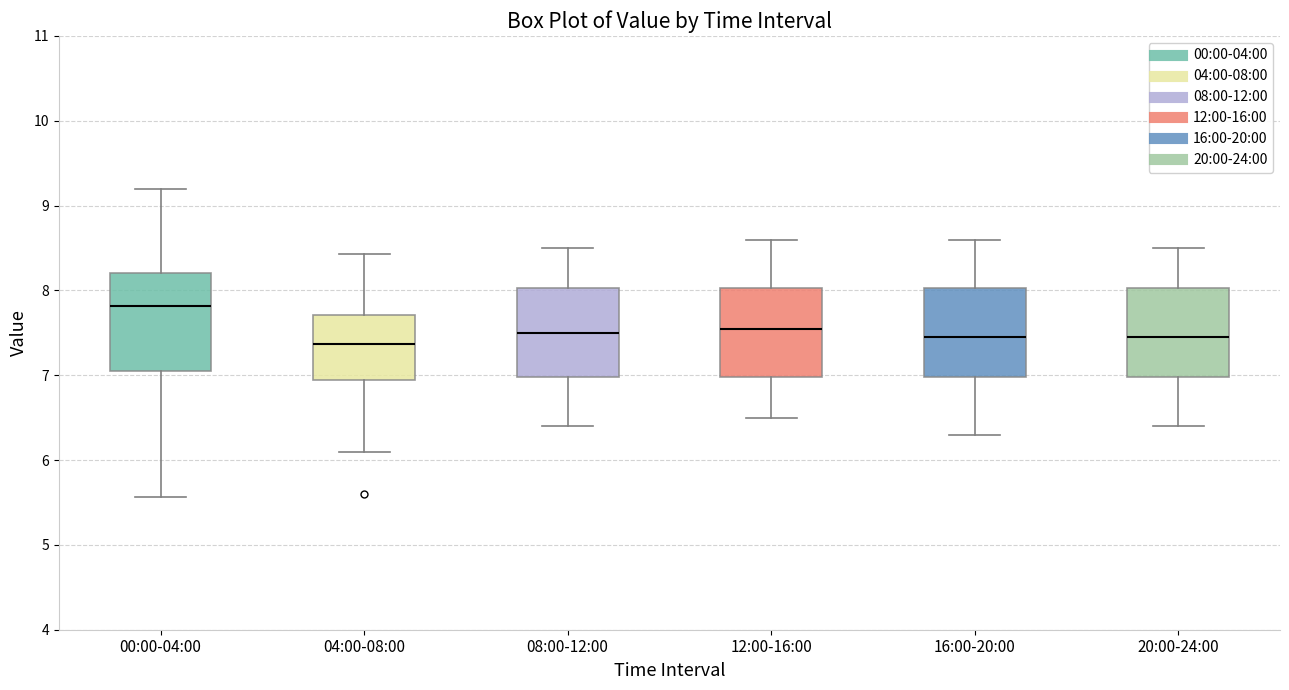

Where does the median line of the box for 08:00-12:00 sit on the y-axis? The values are not printed on the chart, so give them approximately, as read against the axis.

7.5